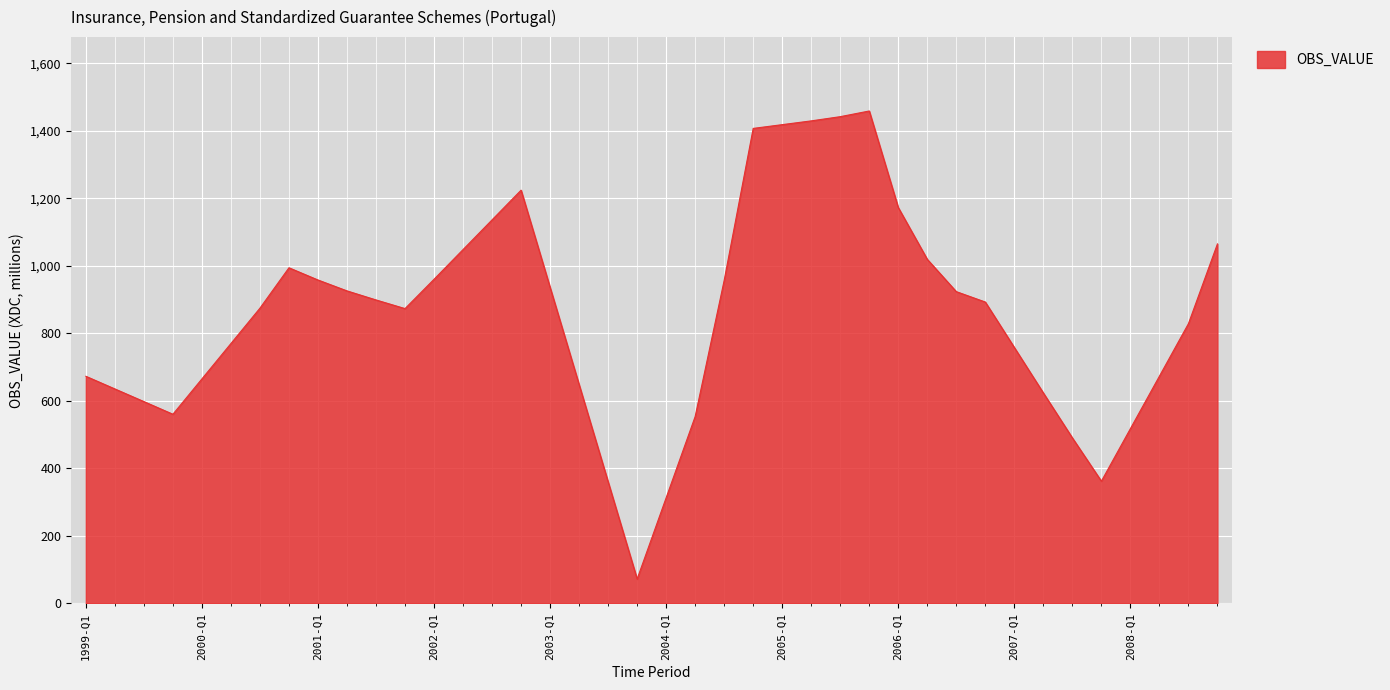

What is the greatest value displayed?

1458.6